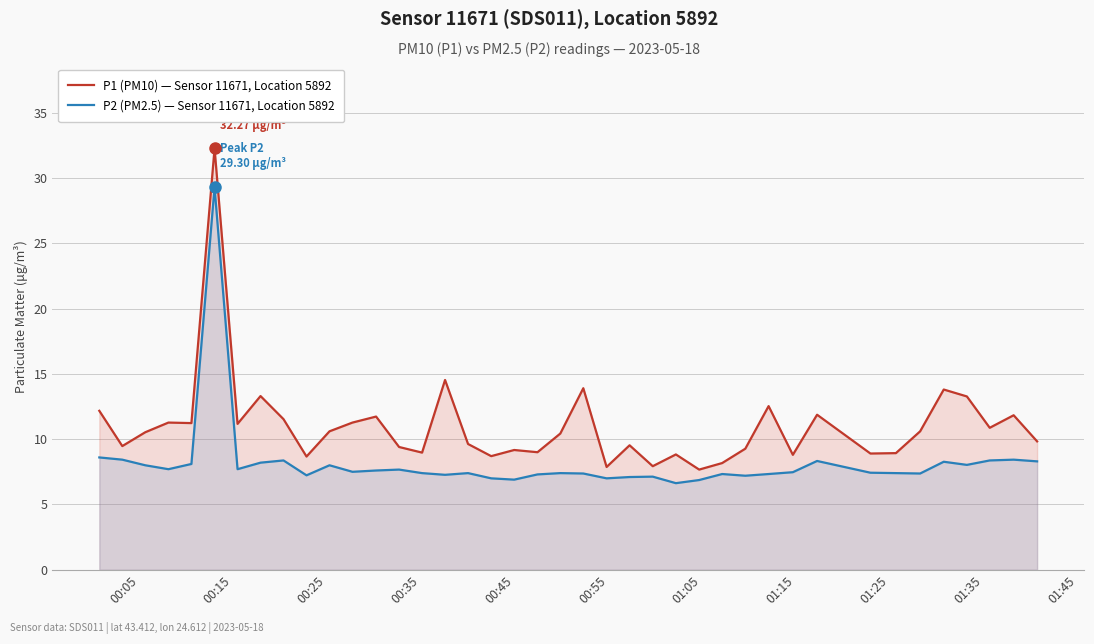

Which series has the largest total across all categories?

P1 (PM10) — Sensor 11671, Location 5892